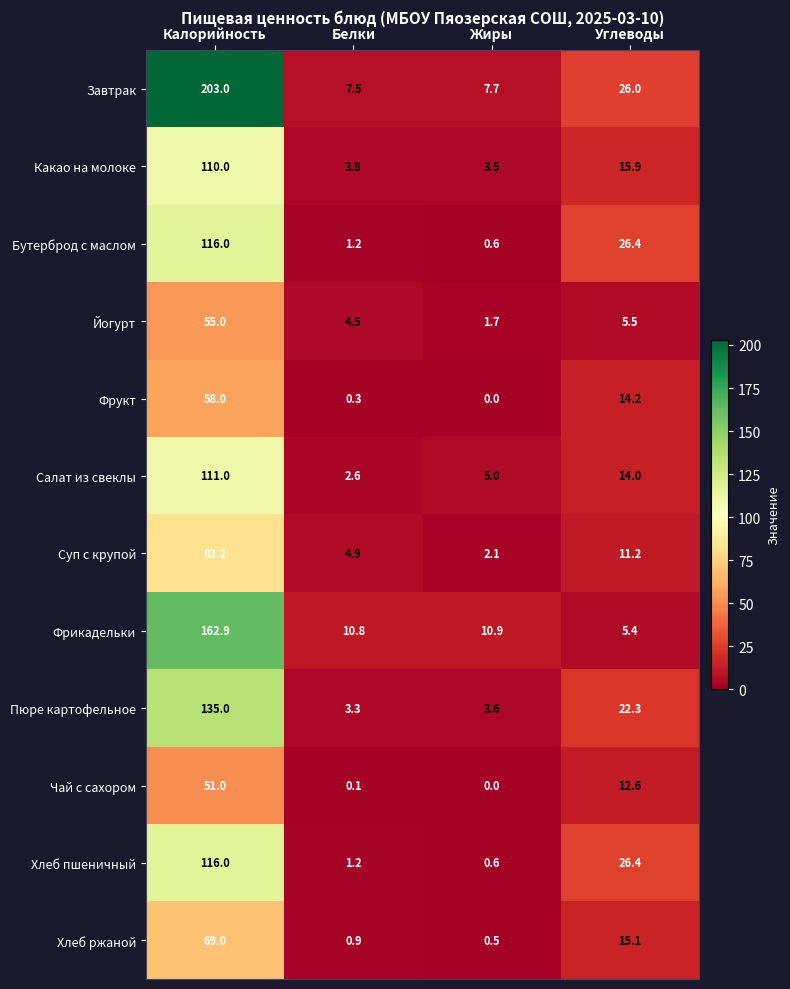

List the labels in order of Йогурт value, largest first.

Калорийность, Углеводы, Белки, Жиры